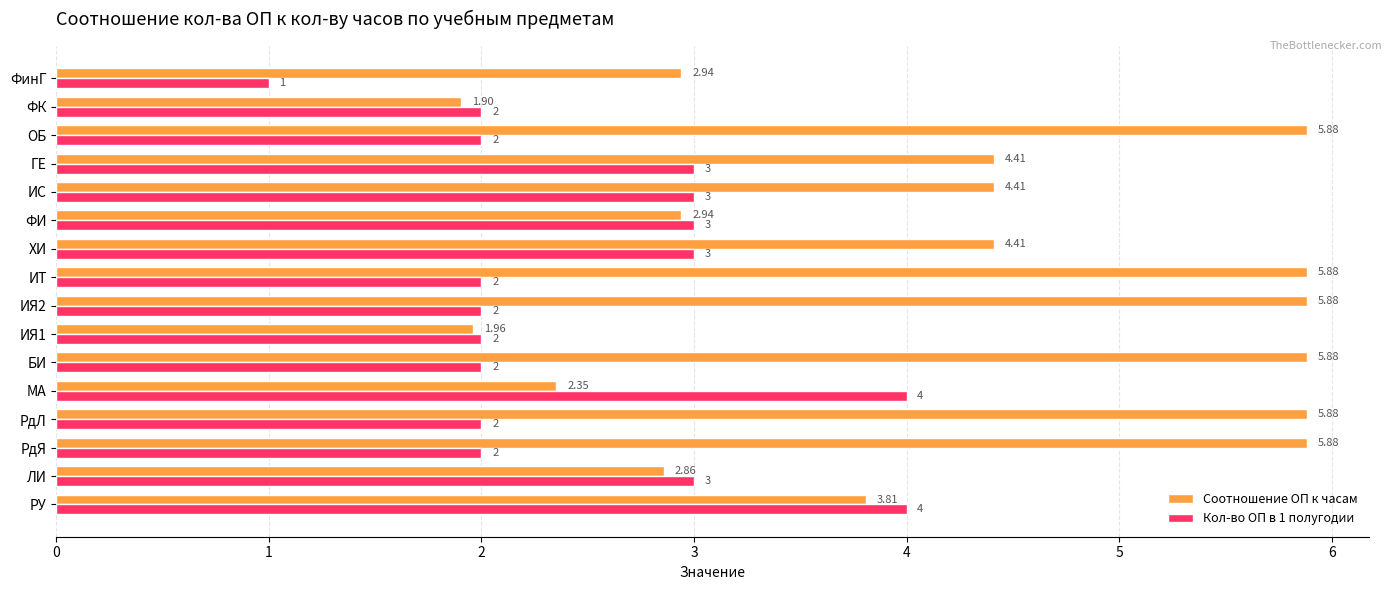

Rank the series by their maximum value, from lowest to highest.

Кол-во ОП в 1 полугодии, Соотношение ОП к часам